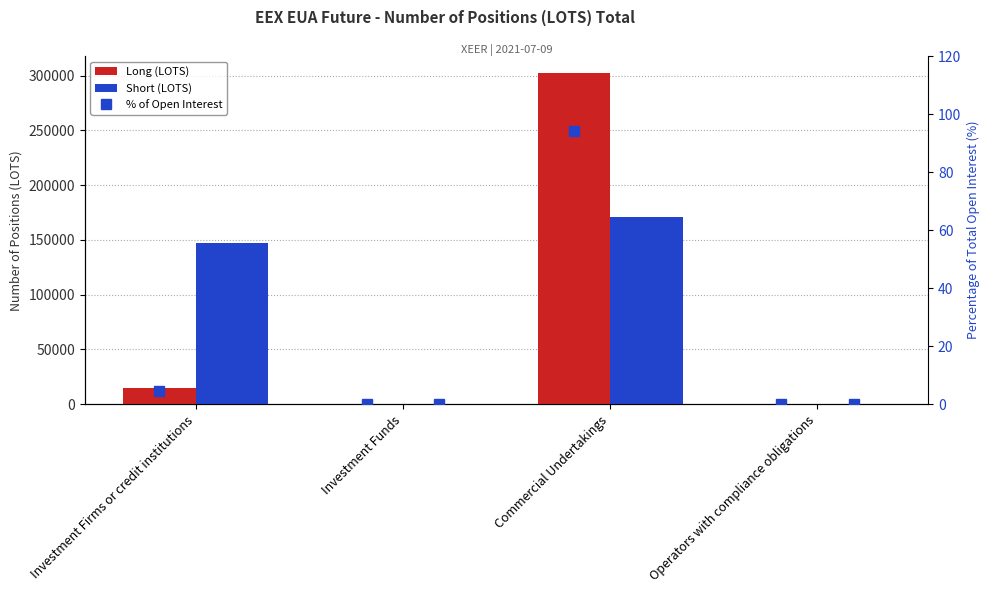

True or false: Short has a value of 171321.9 at Commercial Undertakings.

True